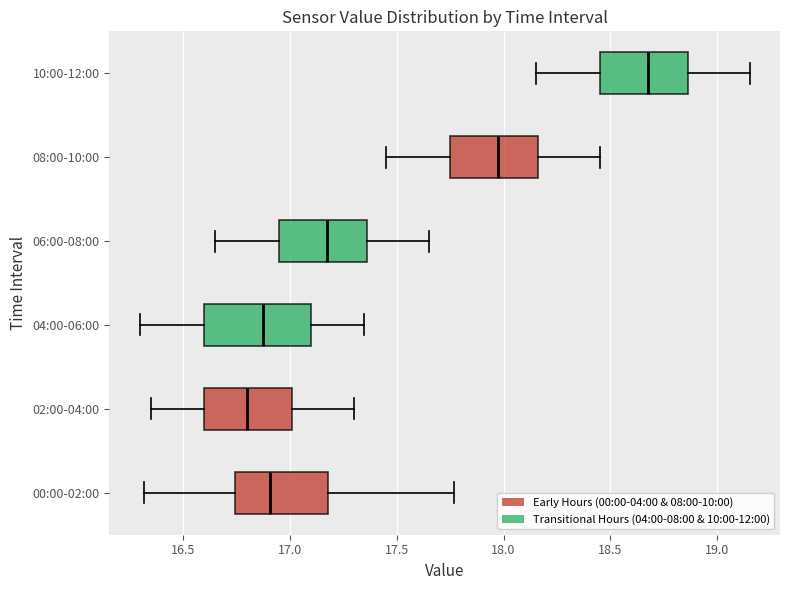

Which box is the widest, from its left edge to its right edge?

04:00-06:00